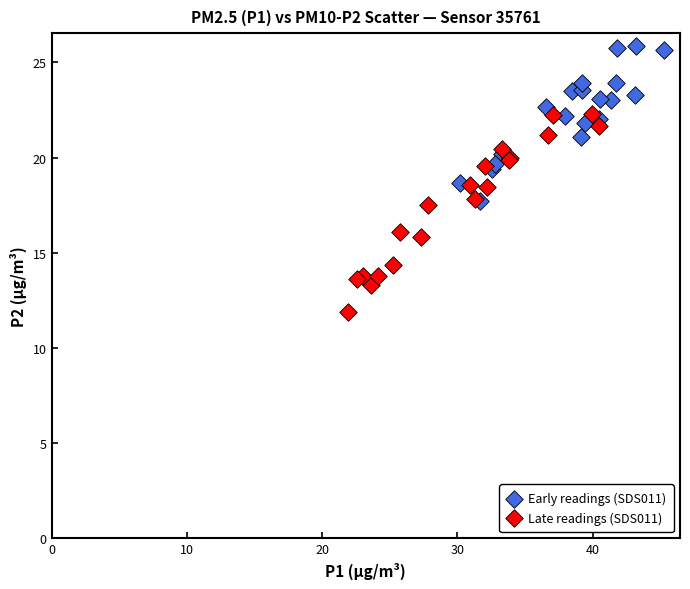

Which series contains the highest Y value?

Early readings (SDS011)